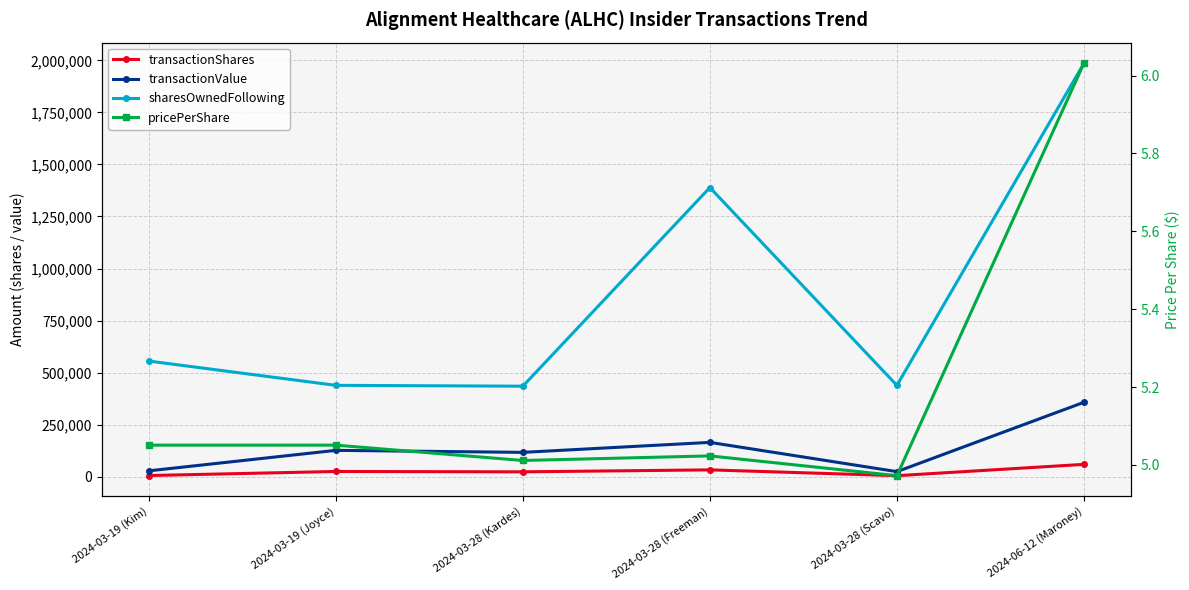

At which label is sharesOwnedFollowing closest to 1210527?

2024-03-28 (Freeman)